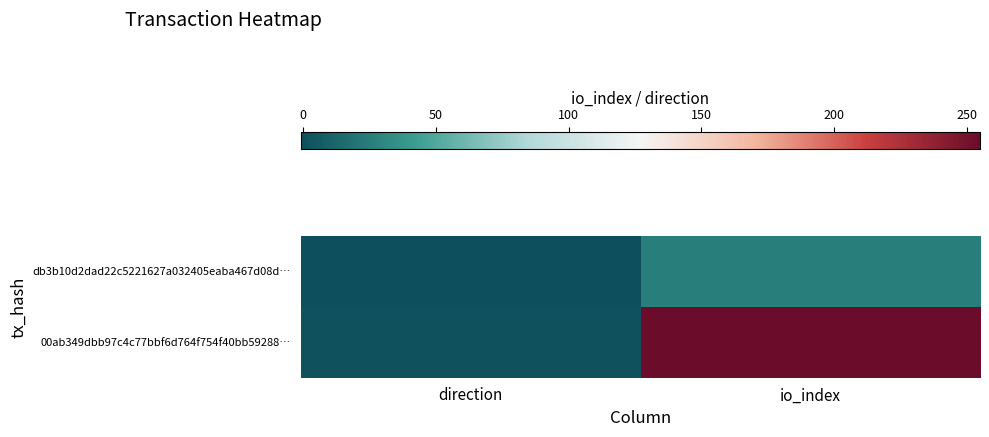

At which category is the sum across all series the highest?

io_index